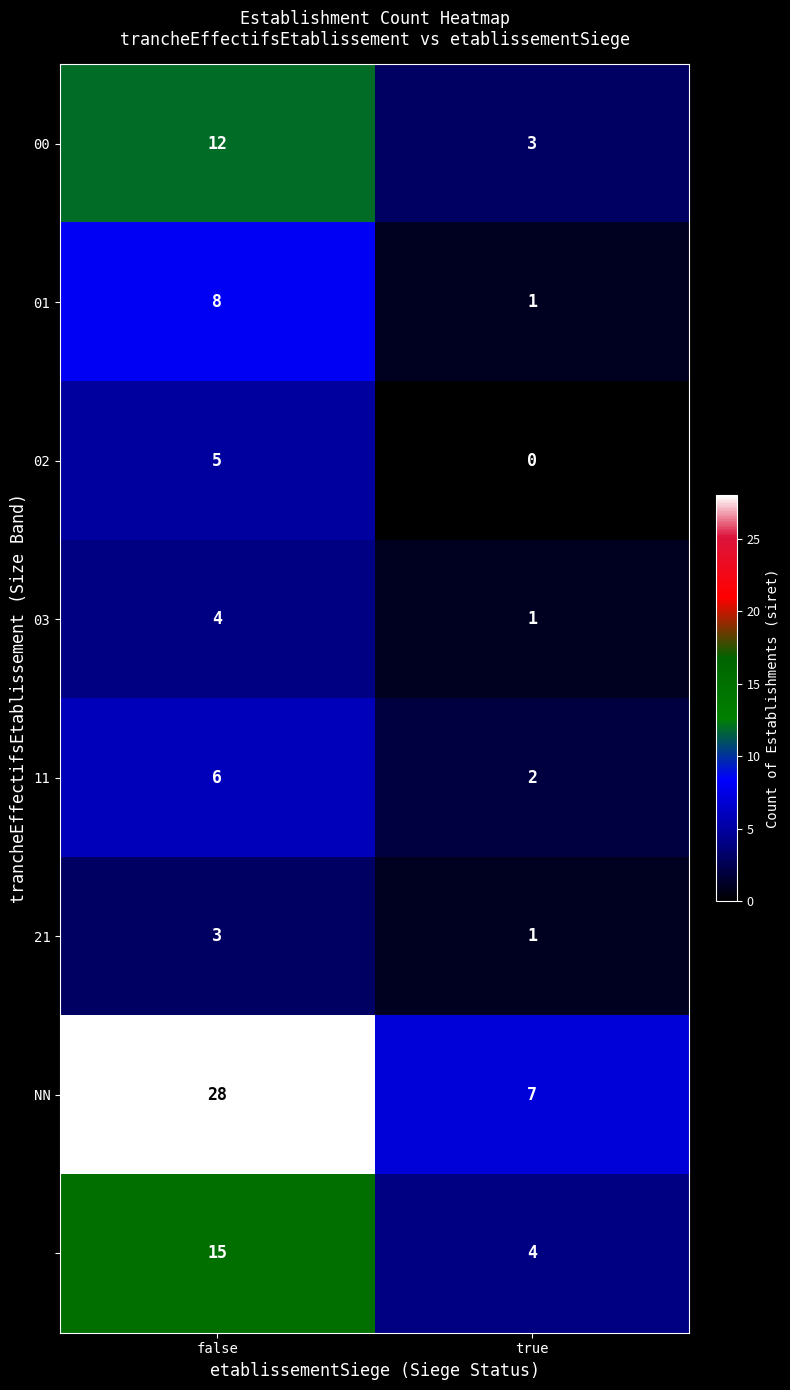

What is the total value across all series at true?

19